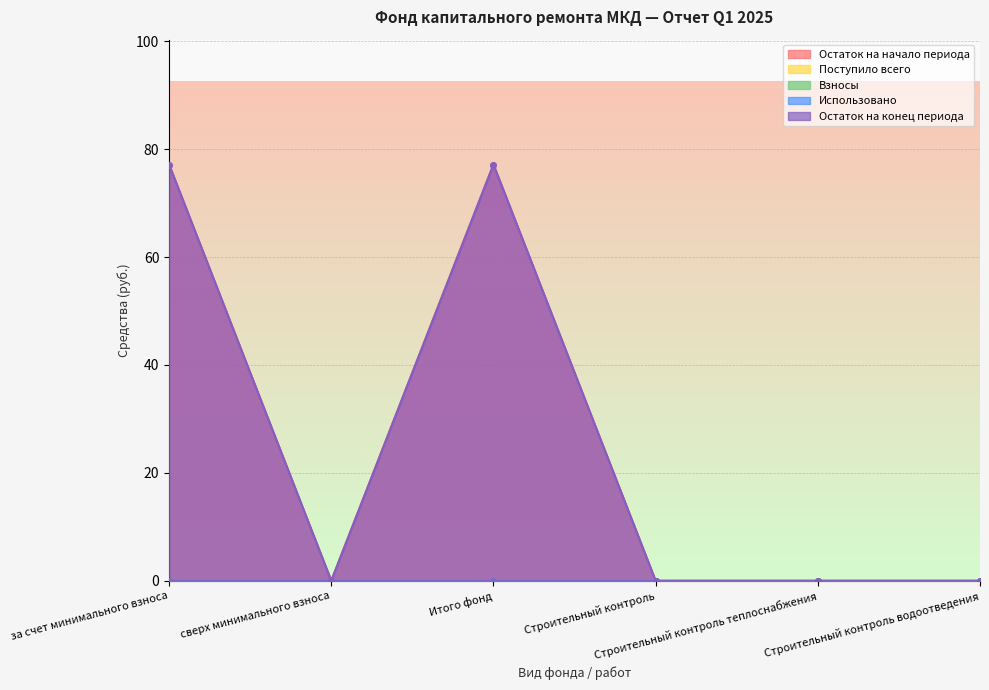

True or false: Остаток на начало периода has a value of 0.0 at Строительный контроль теплоснабжения.

True